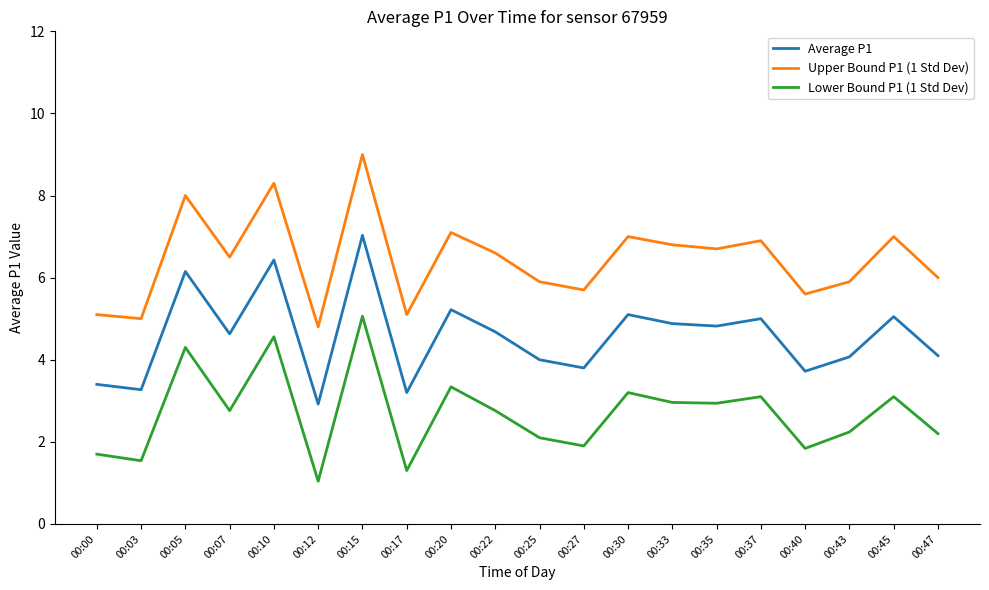

True or false: Average P1 has a value of 3.3 at 00:03.

True